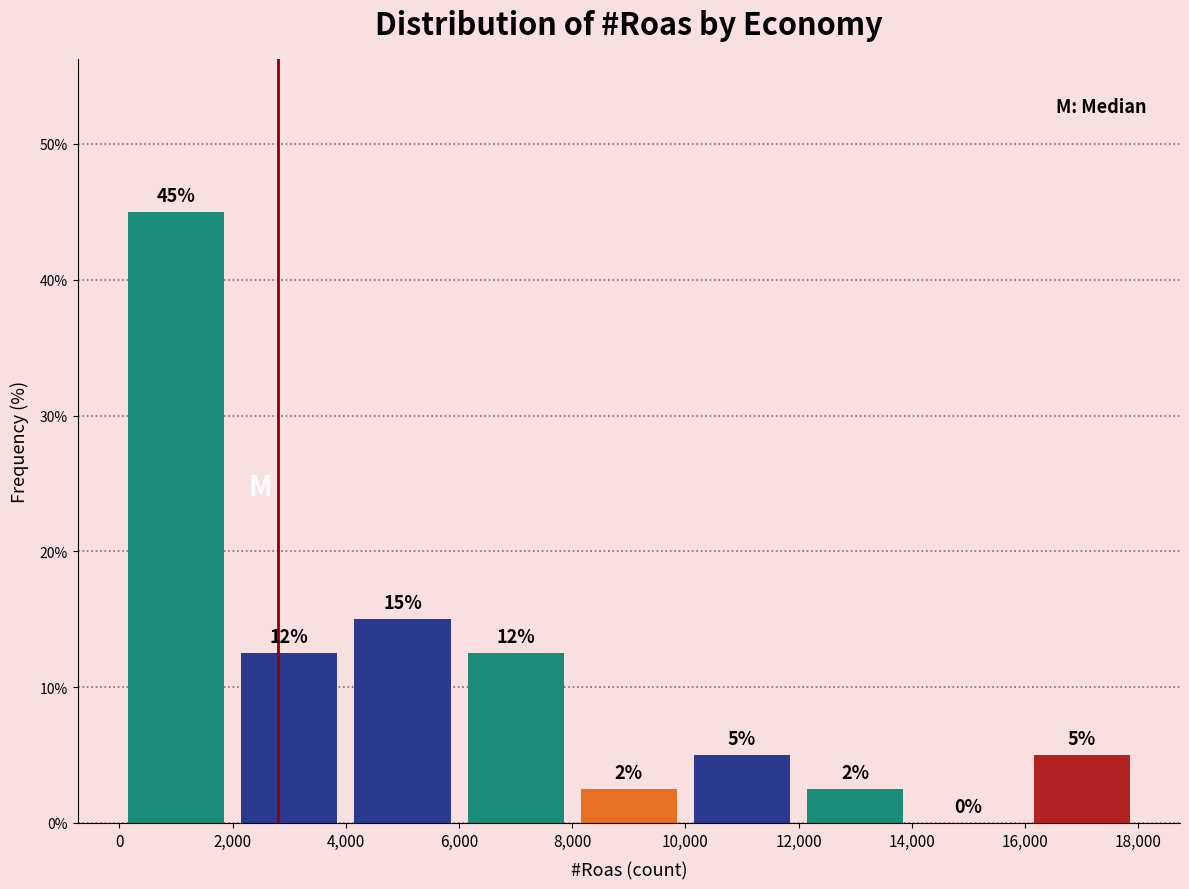

Over which range of the x-axis is the bar tallest?

0 to 2,000